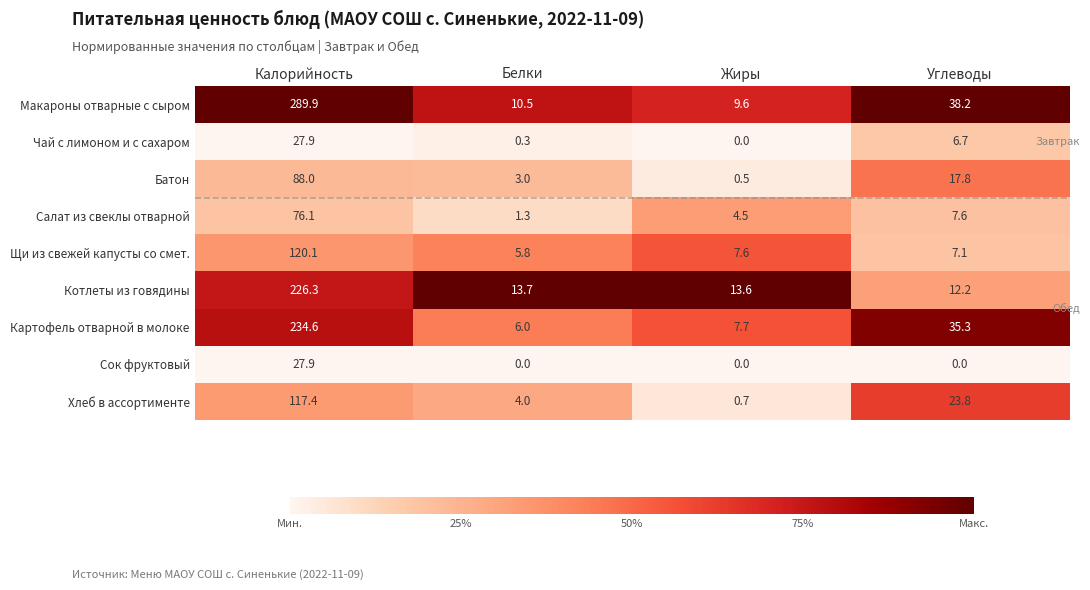

Rank the categories by Чай с лимоном и с сахаром value from lowest to highest.

Жиры, Белки, Углеводы, Калорийность